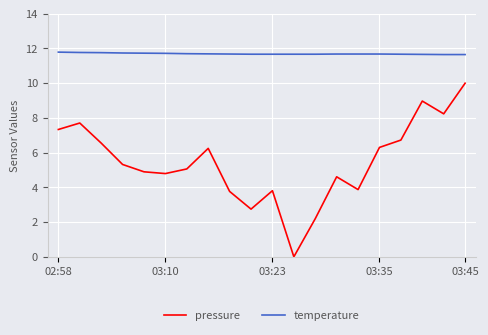

List the series in order of their overall mean, lowest first.

pressure, temperature